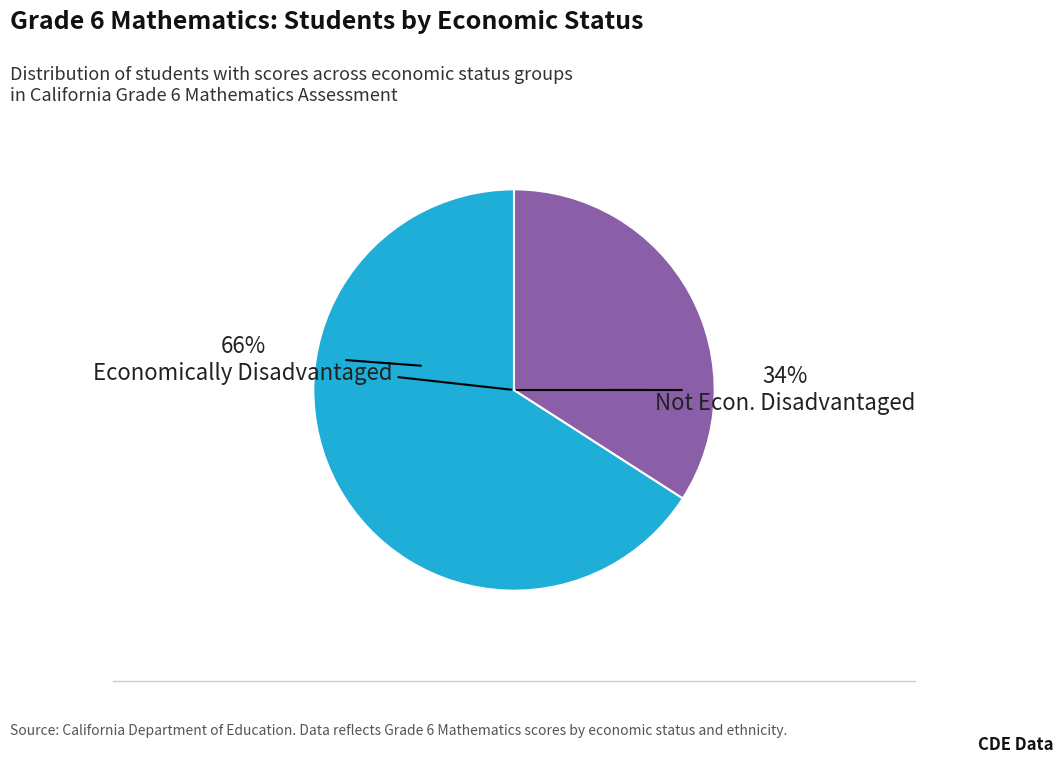

Which series has the largest range (max minus min)?

Economically Disadvantaged